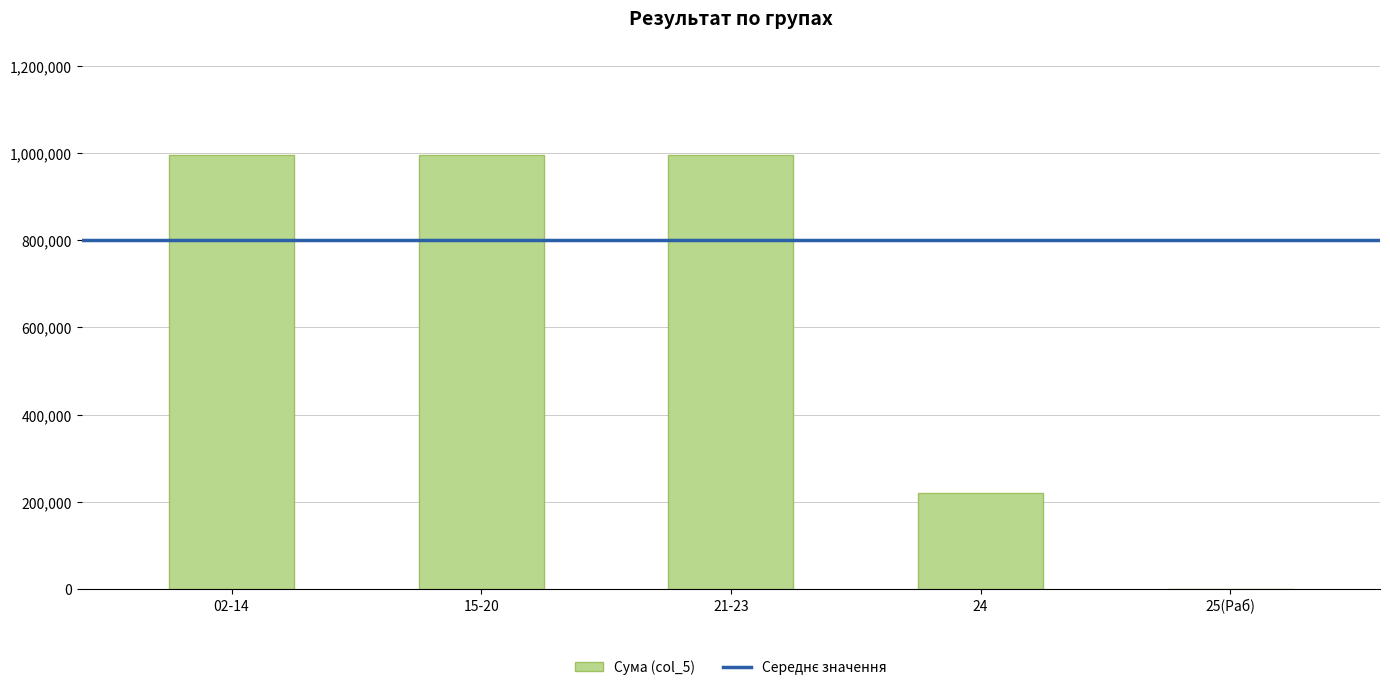

What is the change in value from 21-23 to 24?

-774192.3